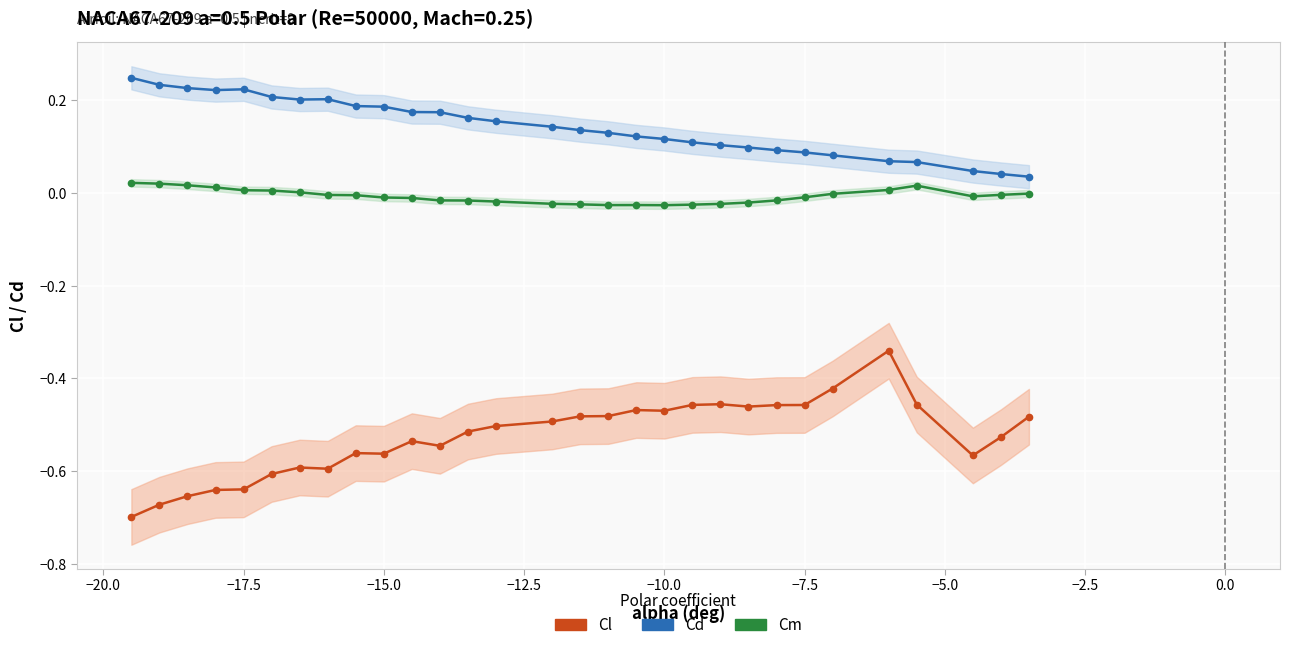

What is the average value of the Cd series?

0.1